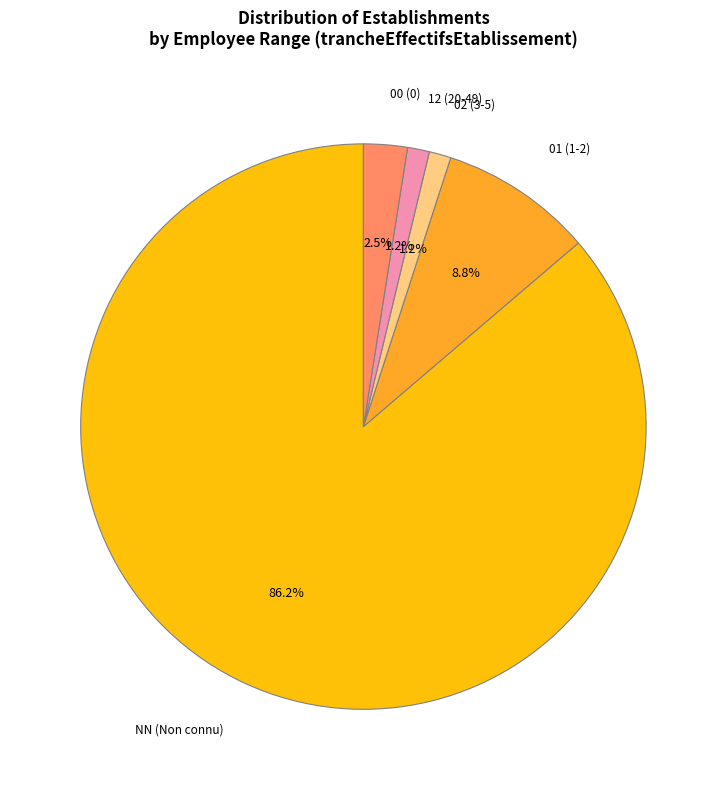

Approximately how many times larger is the value at 01 (1-2) compared to 00 (0)?

3.5